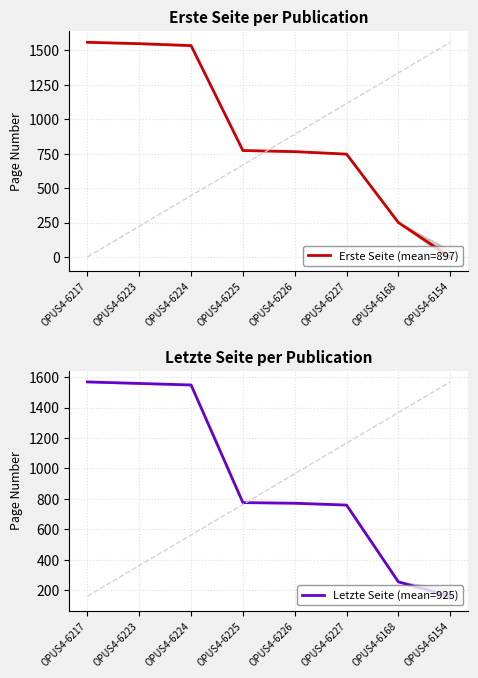

What is the label of the 3rd point from the left?

OPUS4-6224